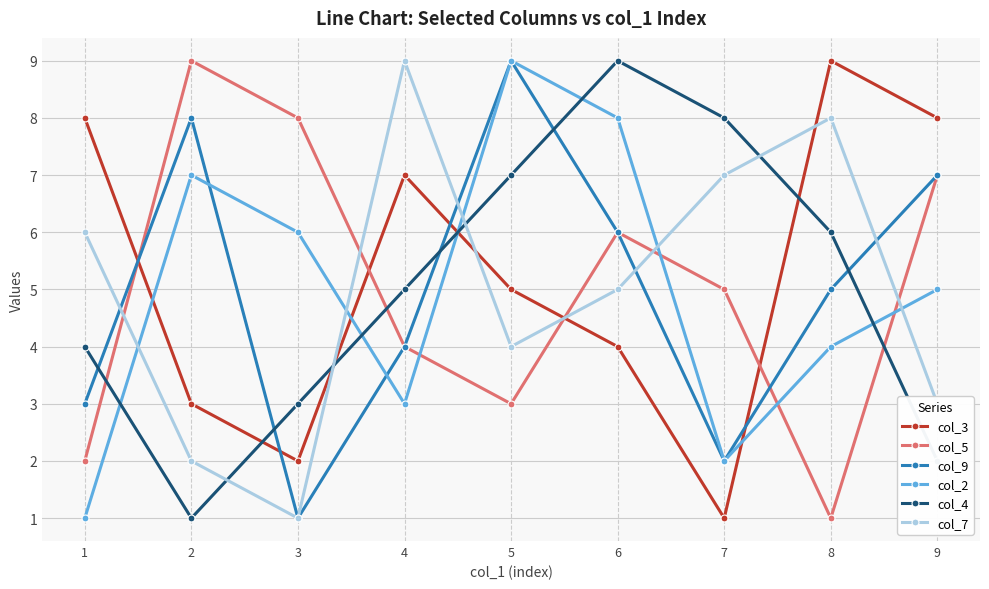

What is the difference between the maximum and minimum values in the col_2 series?

8